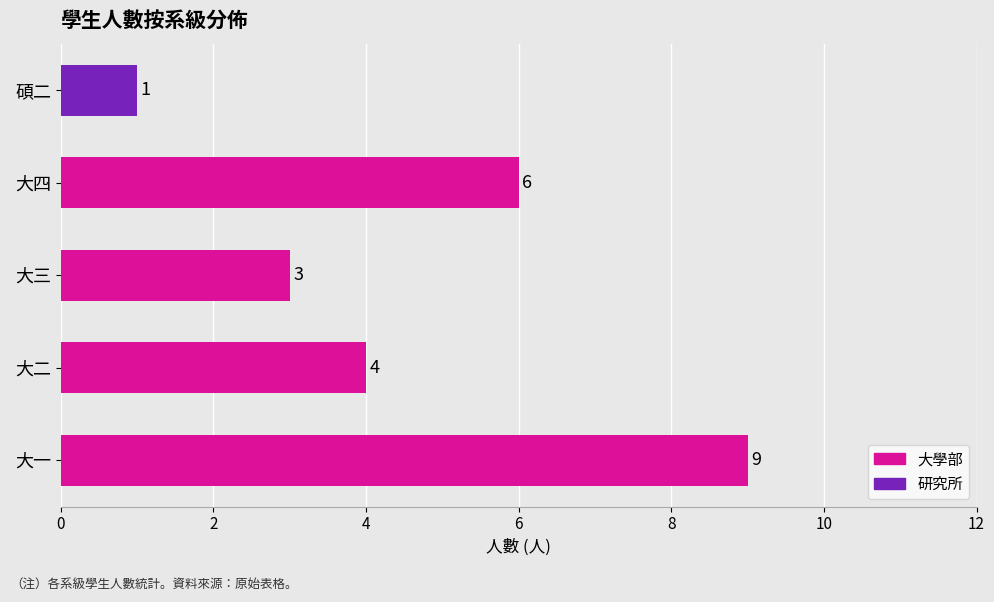

What is the difference between the maximum and second lowest values?

6